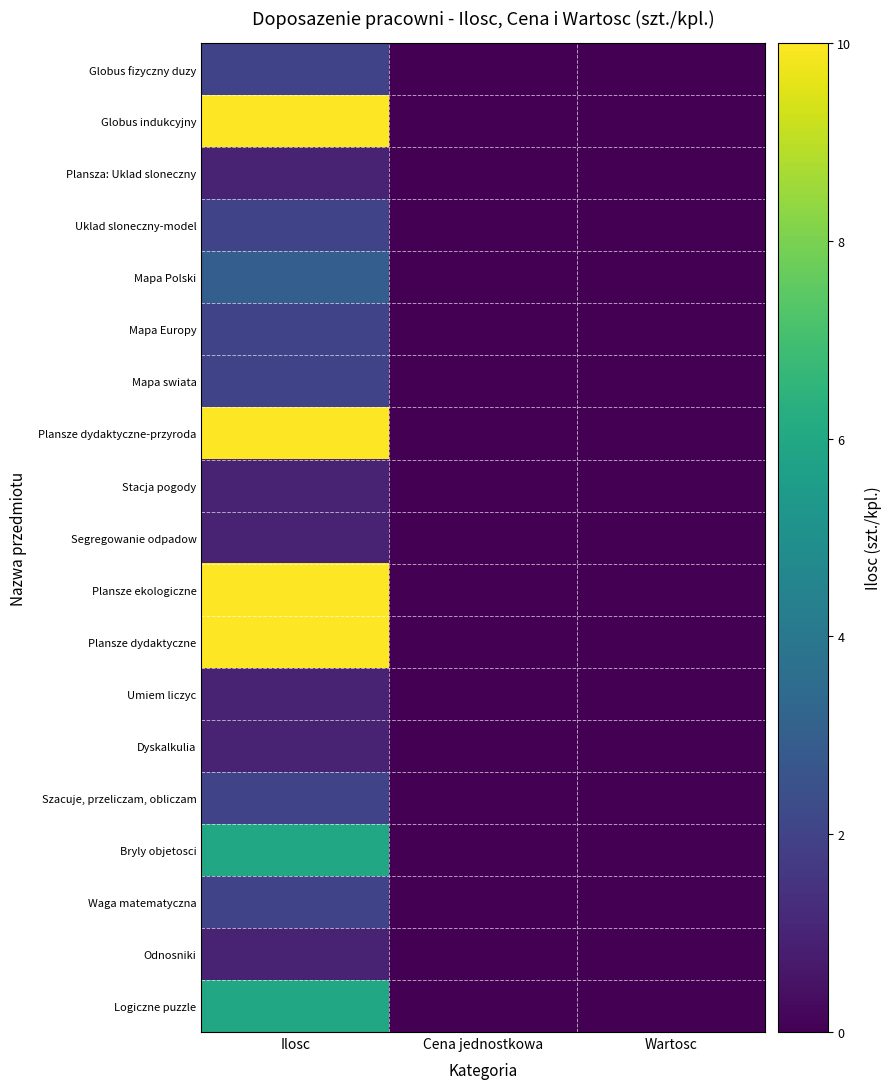

Which series has the largest total across all categories?

Globus indukcyjny